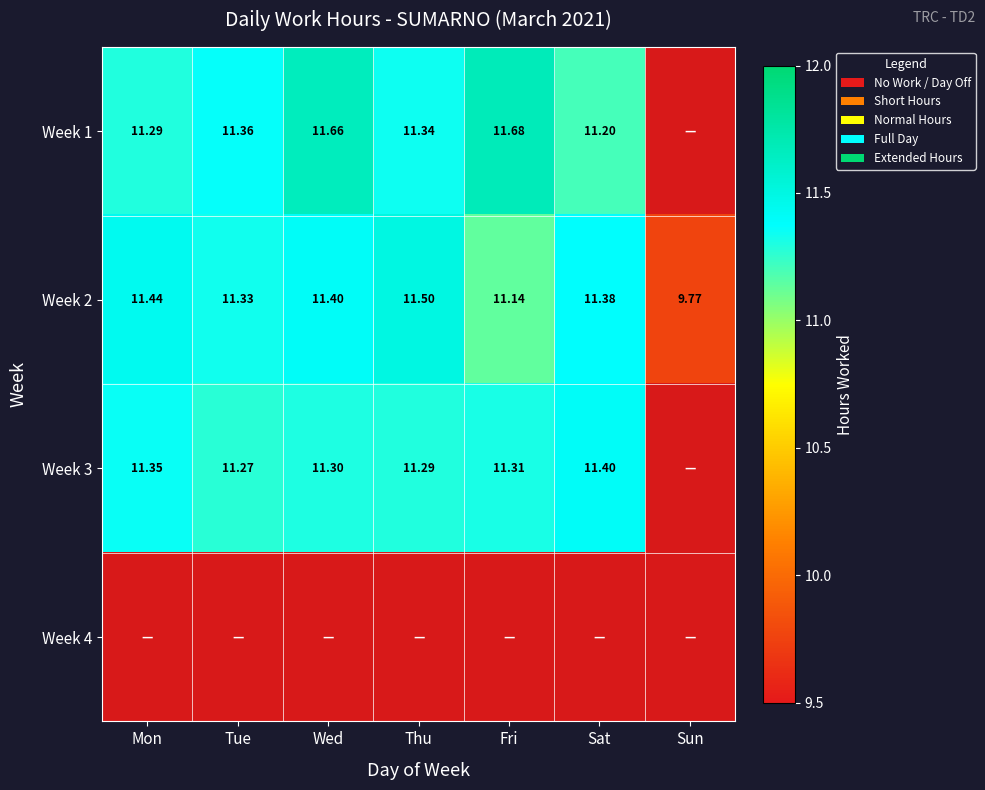

List the labels in order of Week 2 value, smallest first.

Sun, Fri, Tue, Sat, Wed, Mon, Thu